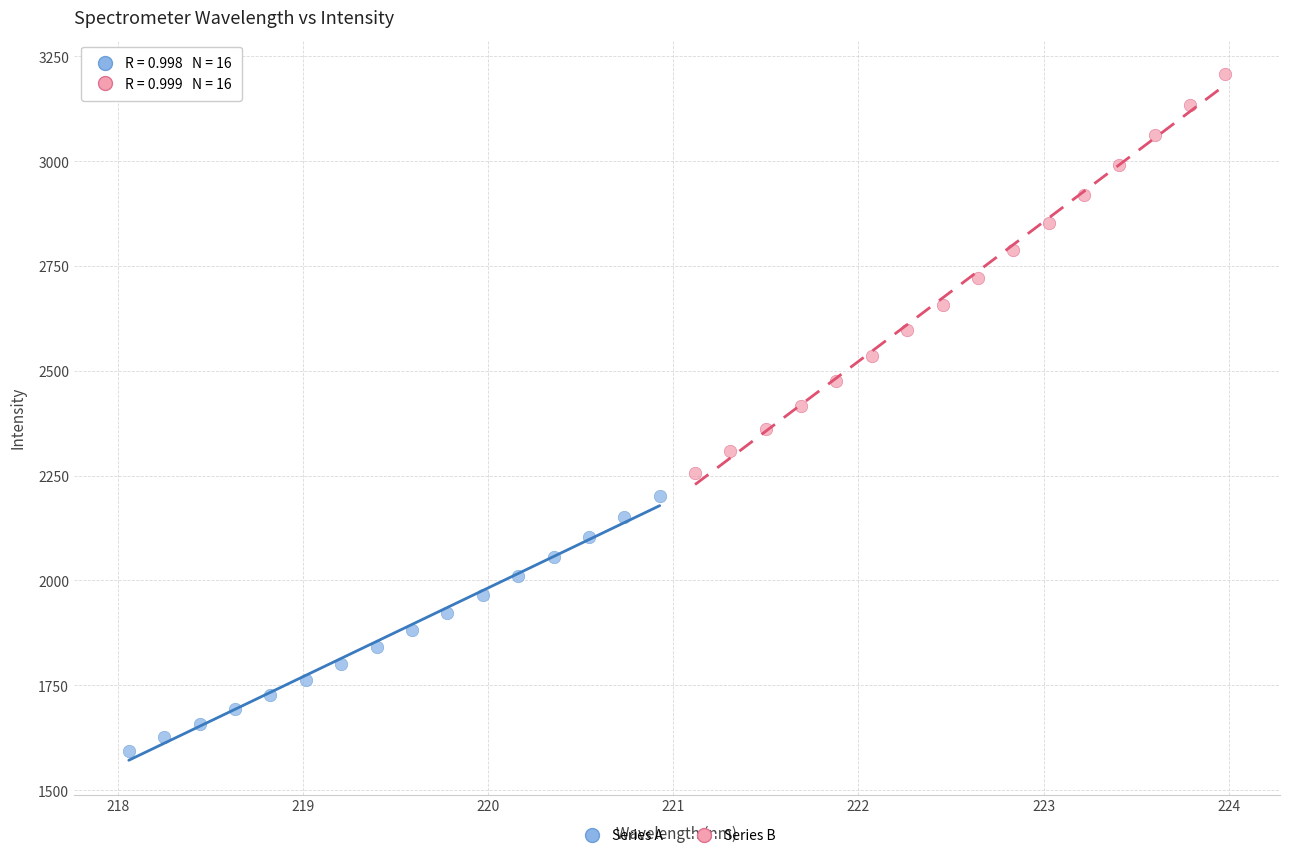

Which series contains the lowest Y value?

Series A